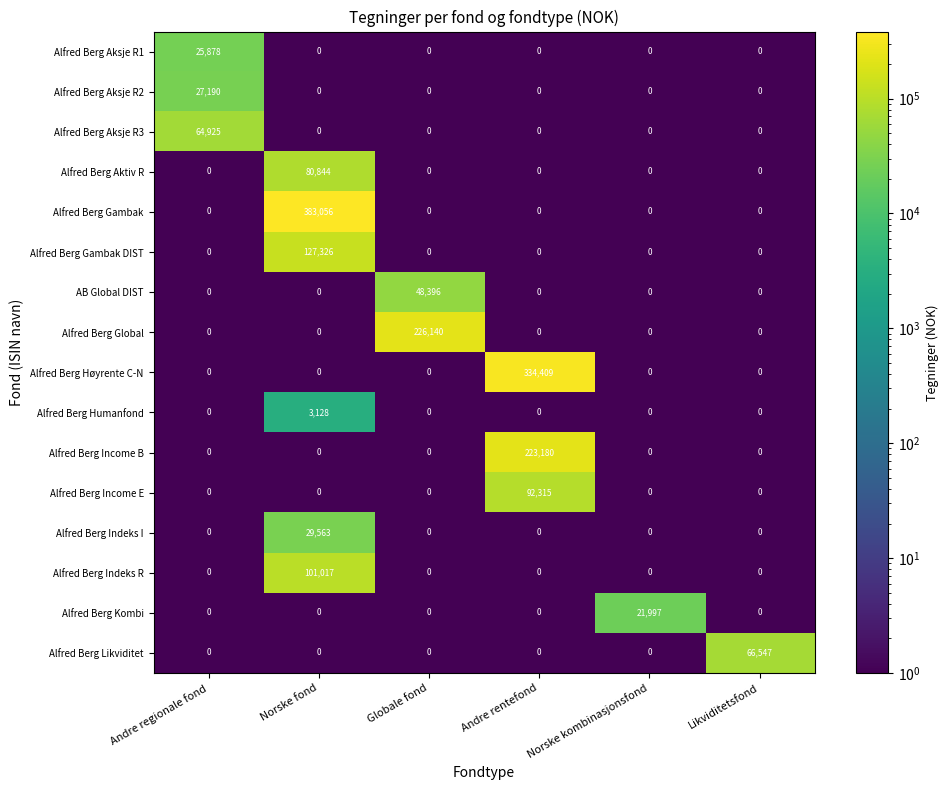

Which label corresponds to the largest value in the chart?

Norske fond